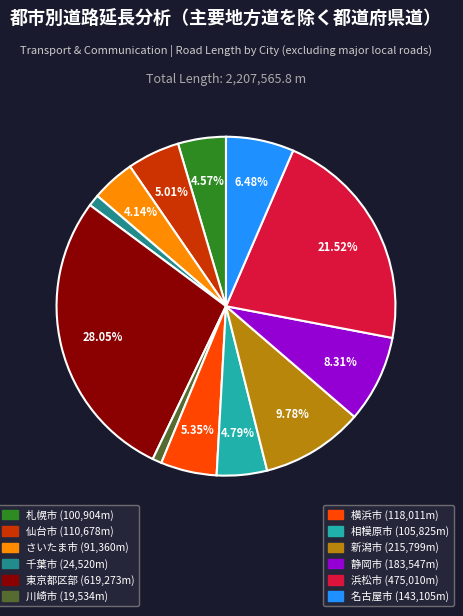

To the nearest percent, what is the average slice percentage?

8%